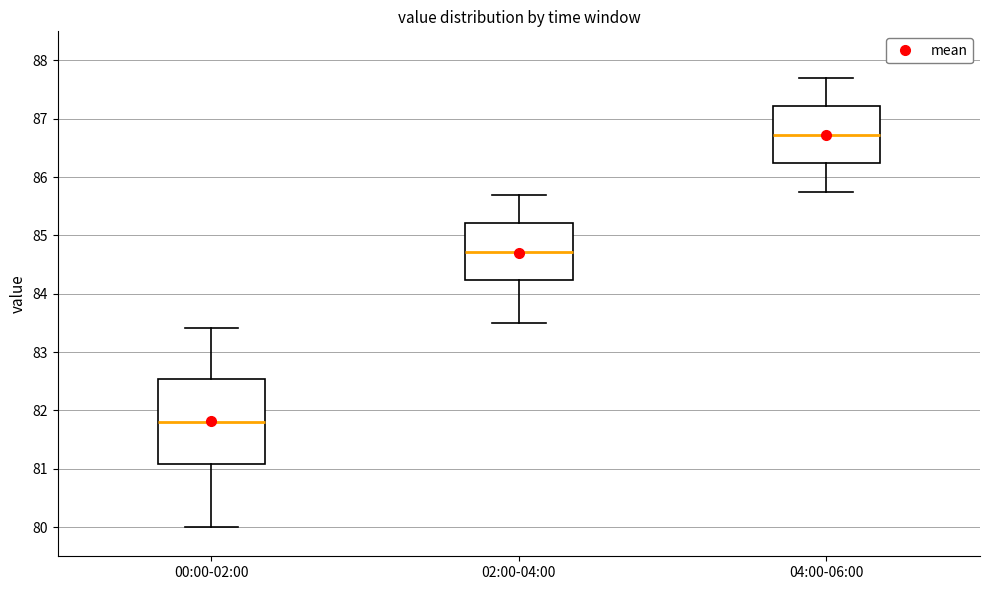

Reading left to right, read every box against the y-axis: the position of its median line, the range the box covers, and the ends of its whiskers. The values are not printed on the chart, so give them approximately, as read against the axis.

00:00-02:00: median 81.8, box 81.1 to 82.5, whiskers 80.0 to 83.4
02:00-04:00: median 84.7, box 84.2 to 85.2, whiskers 83.5 to 85.7
04:00-06:00: median 86.7, box 86.2 to 87.2, whiskers 85.8 to 87.7